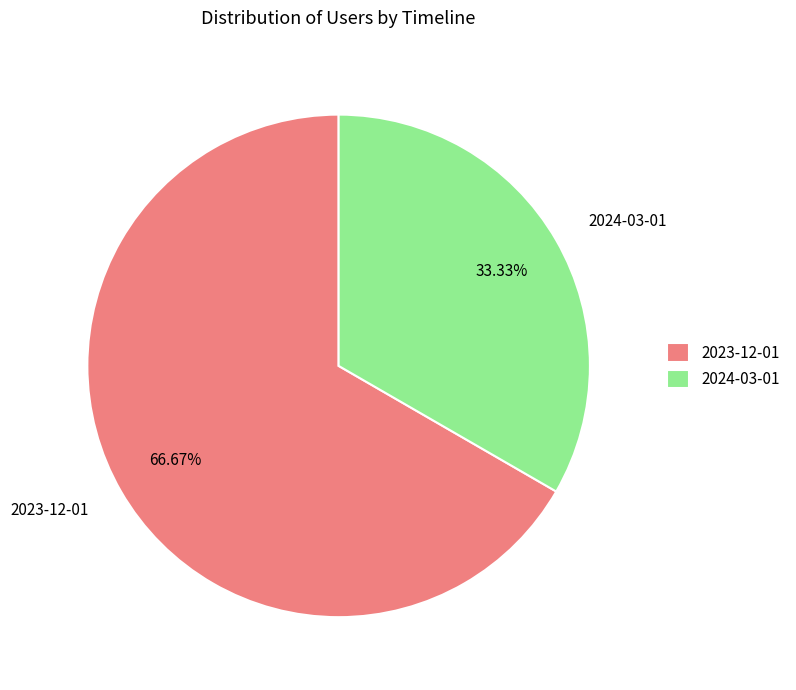

Is there a majority slice in this chart?

Yes